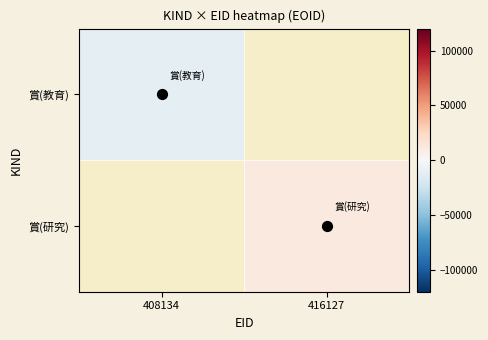

Which series has the largest range (max minus min)?

賞(教育)